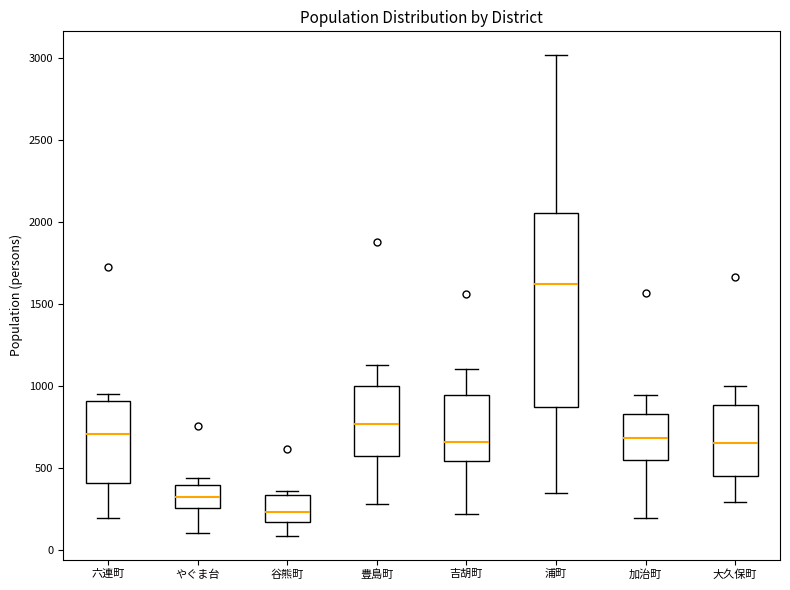

Reading left to right, transcribe this box plot: for each box, give where its median line is, the range the box spans, and where its two whiskers end, as read against the y-axis. The values are not printed on the chart, so give them approximately, as read against the axis.

六連町: median 700, box 400 to 900, whiskers 200 to 950
やぐま台: median 300, box 250 to 400, whiskers 100 to 450
谷熊町: median 250, box 150 to 350, whiskers 100 to 350 (just above the box's upper edge)
豊島町: median 750, box 550 to 1000, whiskers 300 to 1150
吉胡町: median 650, box 550 to 950, whiskers 200 to 1100
浦町: median 1600, box 850 to 2050, whiskers 350 to 3000
加治町: median 700, box 550 to 850, whiskers 200 to 950
大久保町: median 650, box 450 to 900, whiskers 300 to 1000